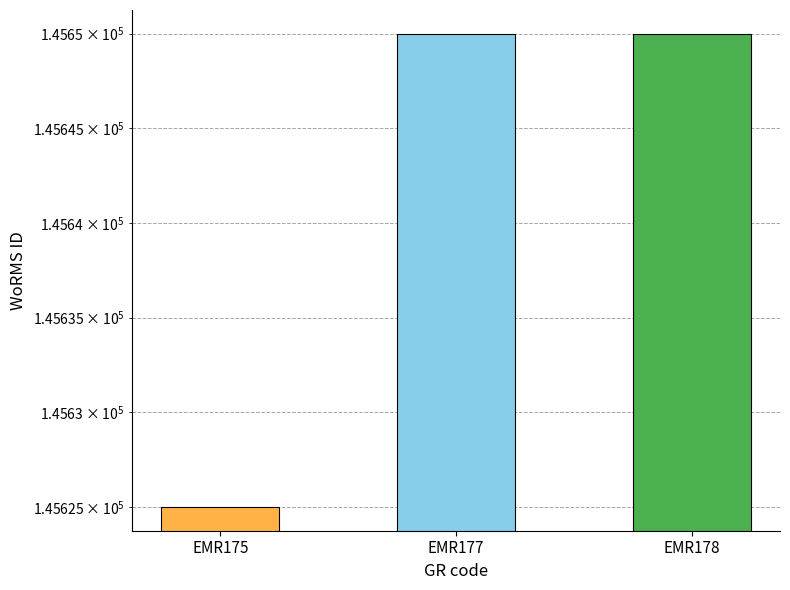

List the labels in order of value, largest first.

EMR177, EMR178, EMR175